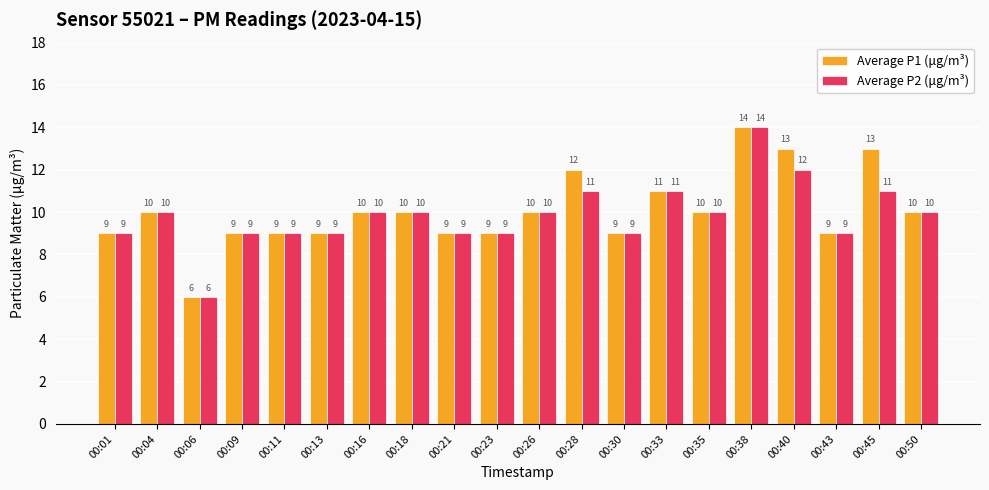

The value of Average P2 (μg/m³) at 00:21 is 15. True or false?

False